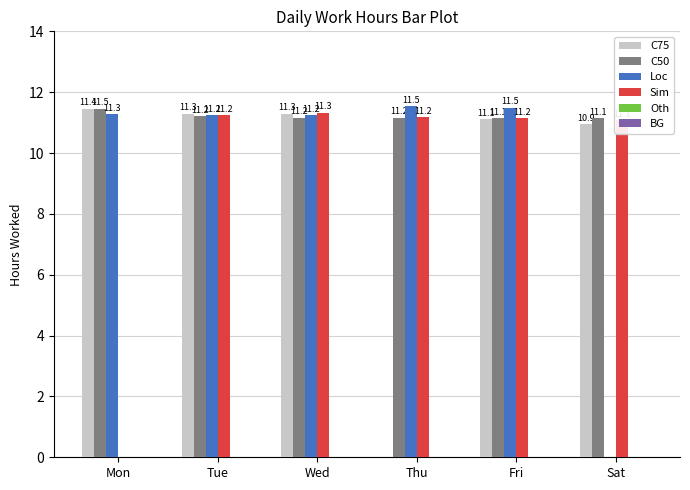

Is the value of C75 at Tue greater than the value of Loc at Fri?

No